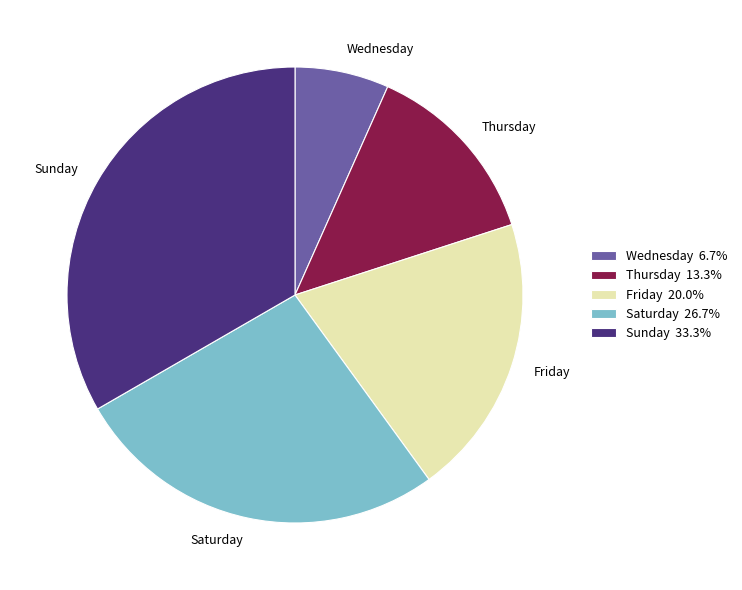

Approximately how many times larger is the value at Saturday compared to Friday?

1.3